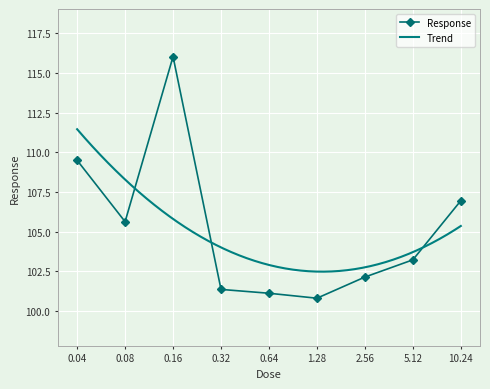

What is the change in value from 0.08 to 0.32?

-4.3